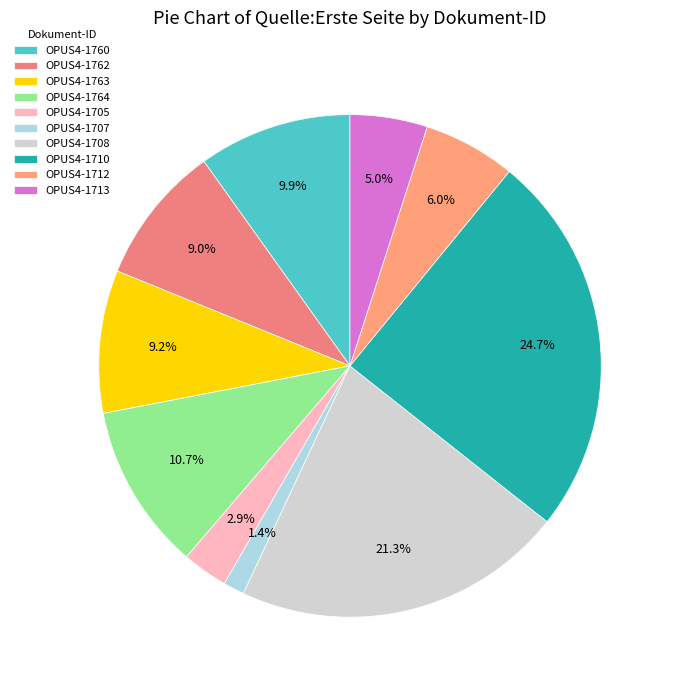

Is the sum of OPUS4-1763 and OPUS4-1710 greater than half?

No